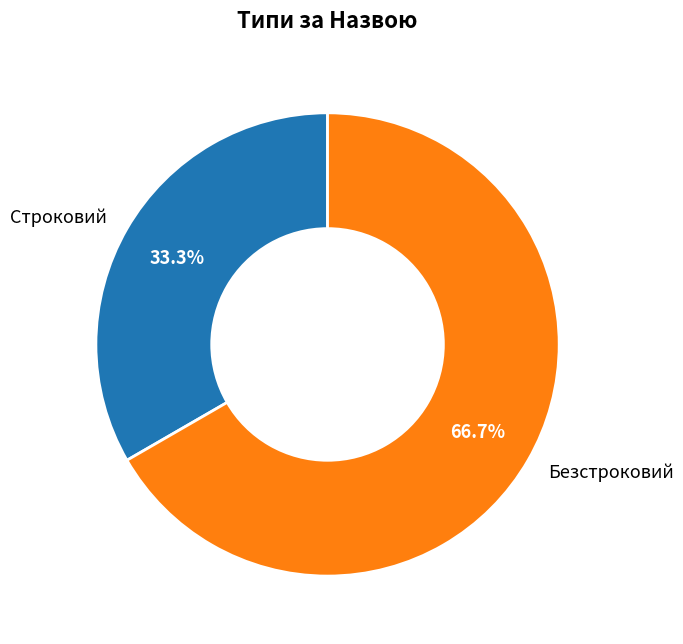

Which slice is the largest?

Безстроковий